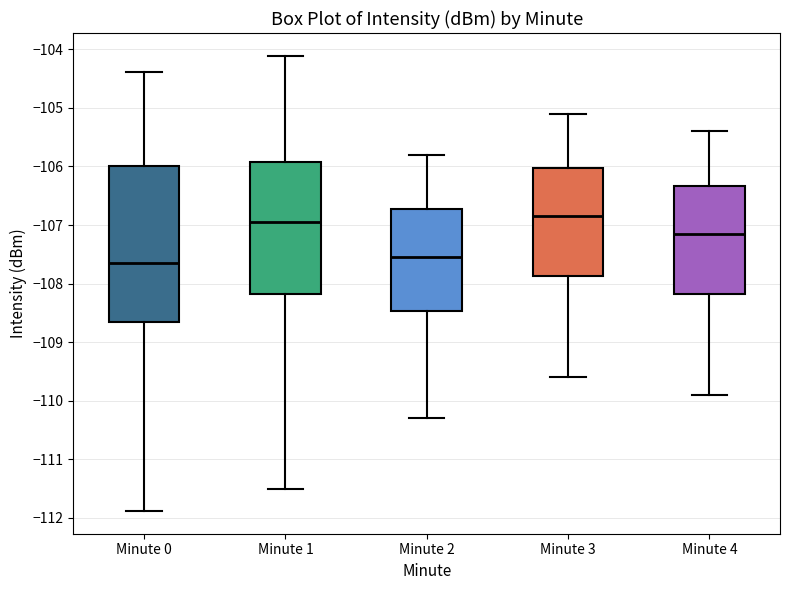

Reading left to right, read every box against the y-axis: the position of its median line, the range the box covers, and the ends of its whiskers. The values are not printed on the chart, so give them approximately, as read against the axis.

Minute 0: median -107.6, box -108.6 to -106.0, whiskers -111.9 to -104.4
Minute 1: median -106.9, box -108.2 to -105.9, whiskers -111.5 to -104.1
Minute 2: median -107.5, box -108.5 to -106.7, whiskers -110.3 to -105.8
Minute 3: median -106.8, box -107.9 to -106.0, whiskers -109.6 to -105.1
Minute 4: median -107.1, box -108.2 to -106.3, whiskers -109.9 to -105.4